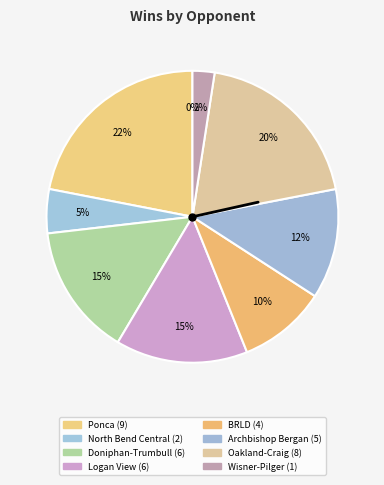

What is the largest slice in the pie chart?

Ponca